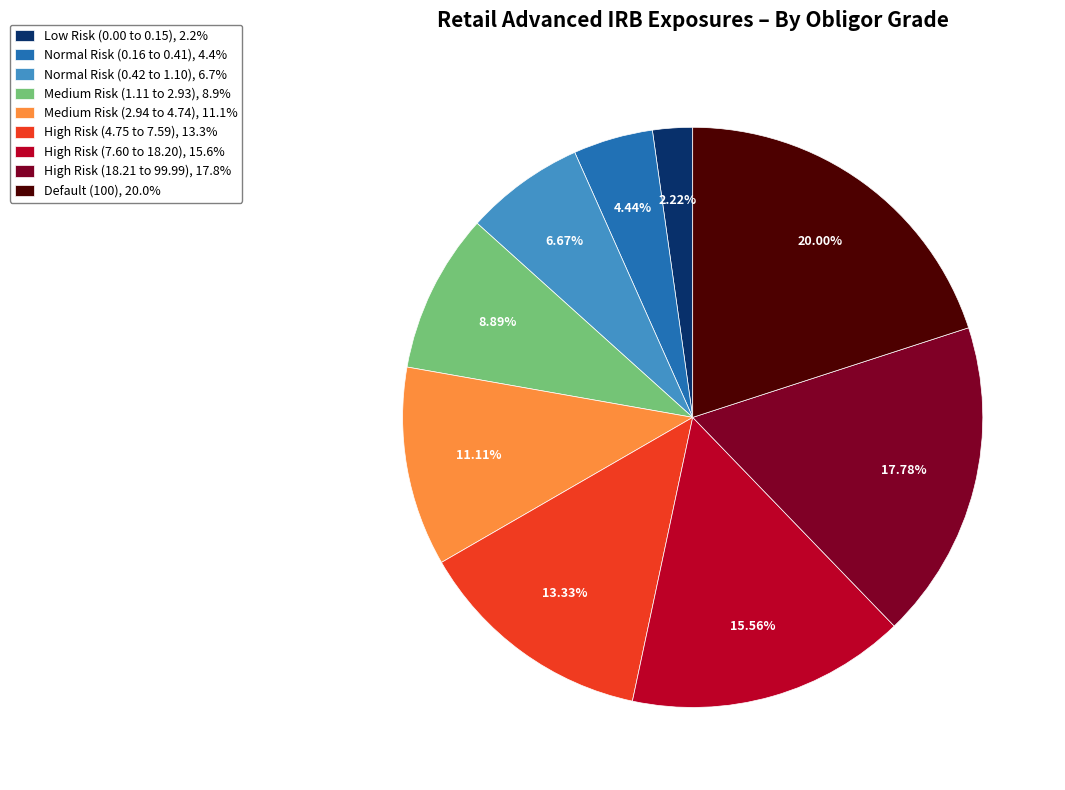

What percentage is the High Risk (18.21 to 99.99) slice, to the nearest percent?

18%